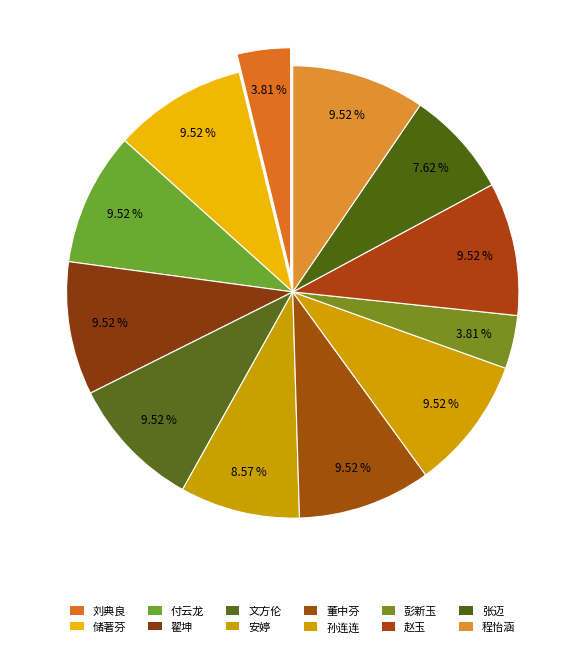

The 程怡涵 slice represents 16% of the pie. True or false?

False